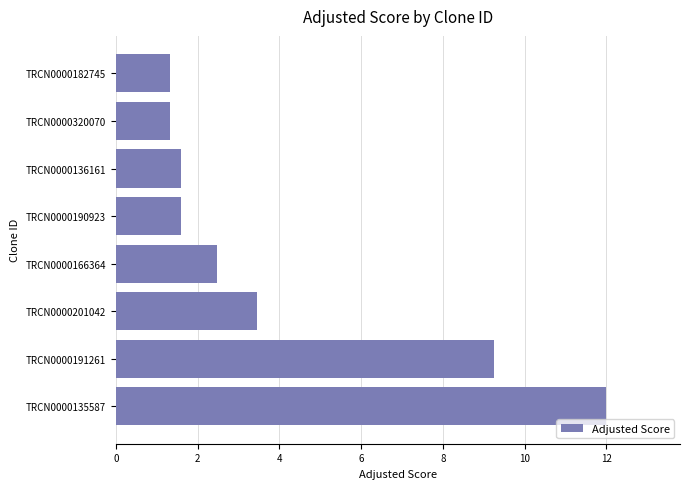

The value at TRCN0000135587 is 12.0. True or false?

True